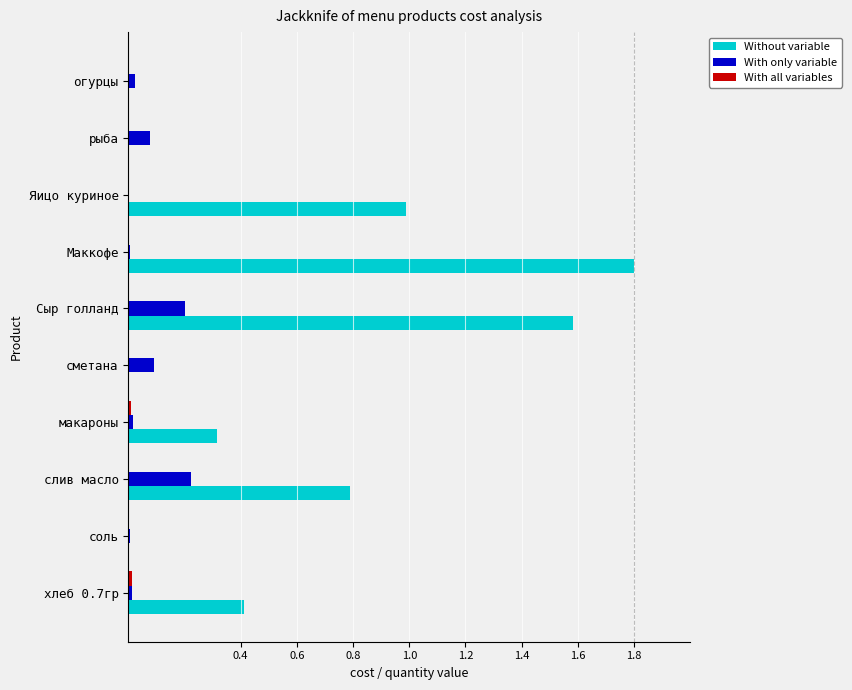

Is the value of With only variable at рыба greater than the value of Without variable at слив масло?

No